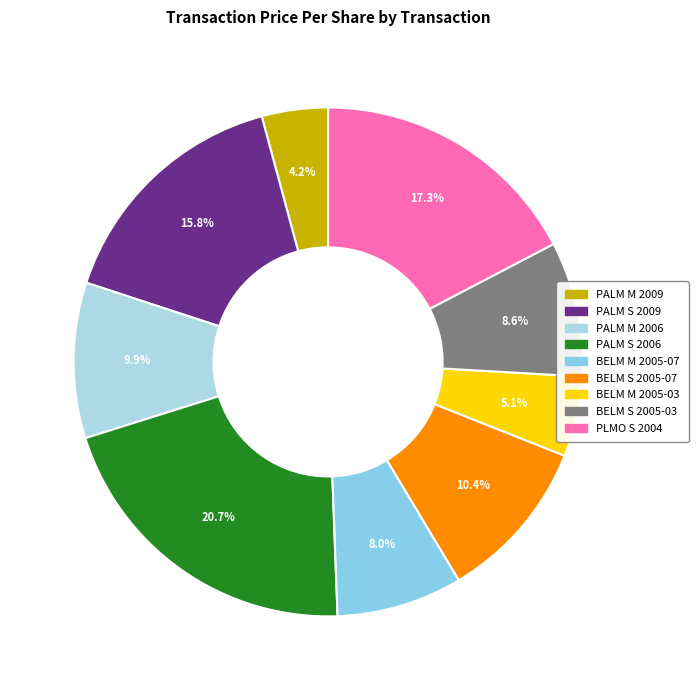

Between BELM M 2005-07 and PALM S 2009, which is larger?

PALM S 2009